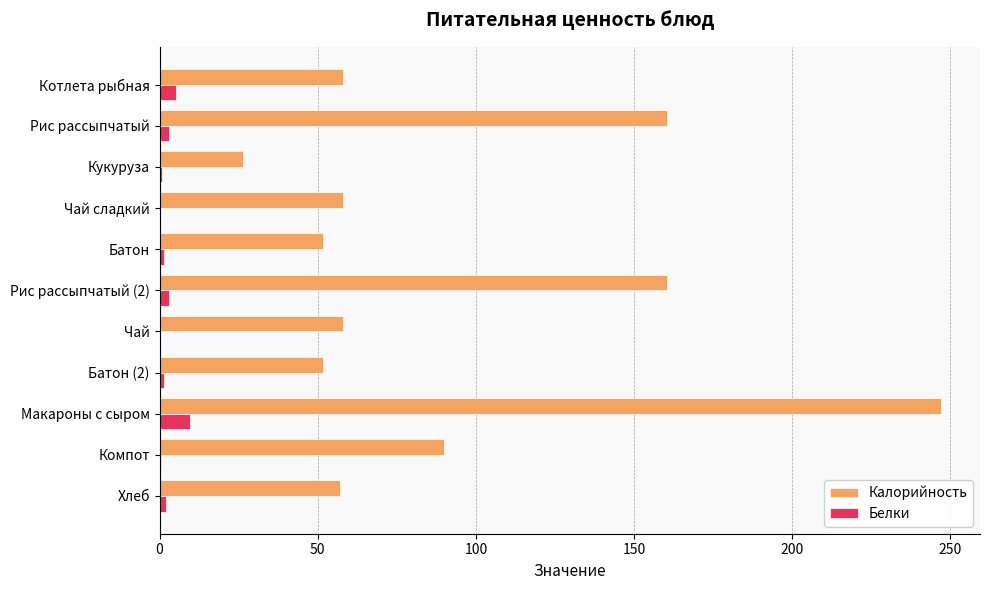

Which category has the highest value in the Калорийность series?

Макароны с сыром